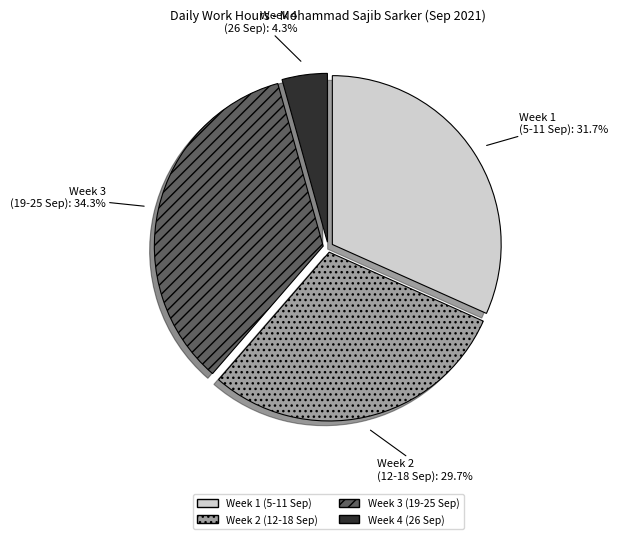

Is there a majority slice in this chart?

No